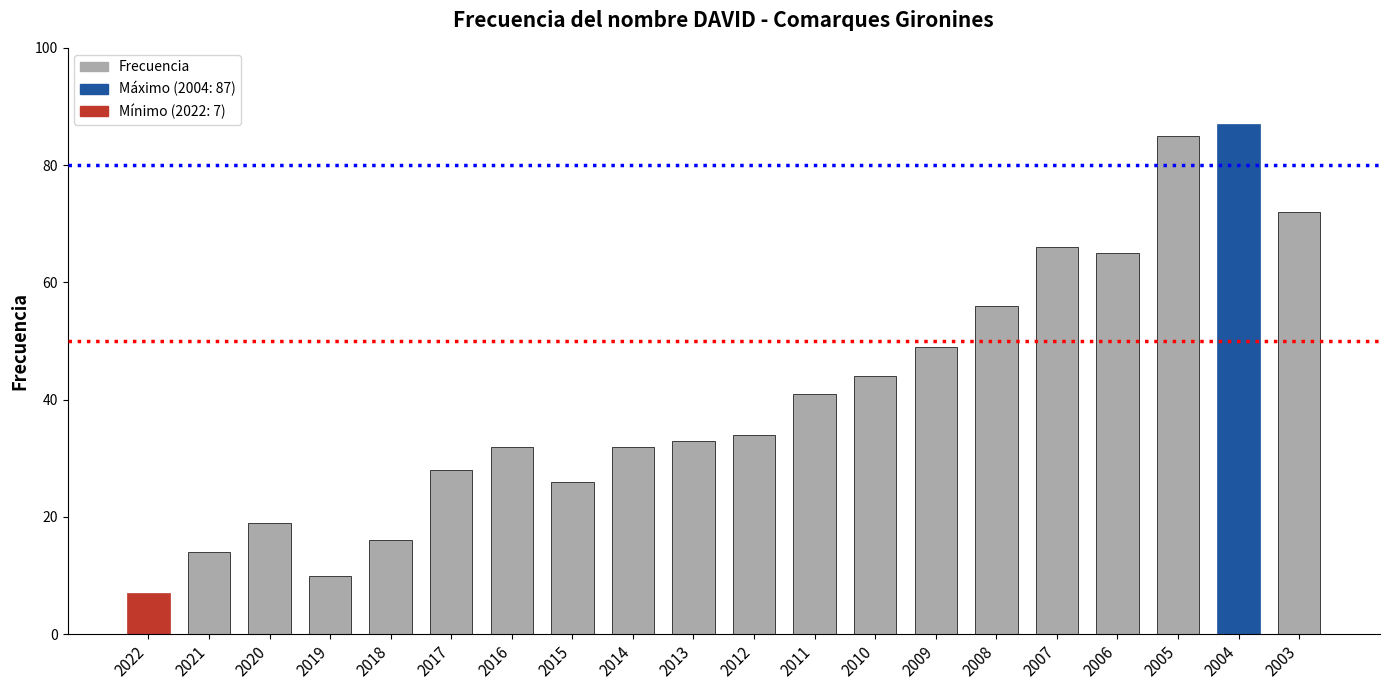

Reading left to right, list all the values displayed in this chart.

7	14	19	10	16	28	32	26	32	33	34	41	44	49	56	66	65	85	87	72